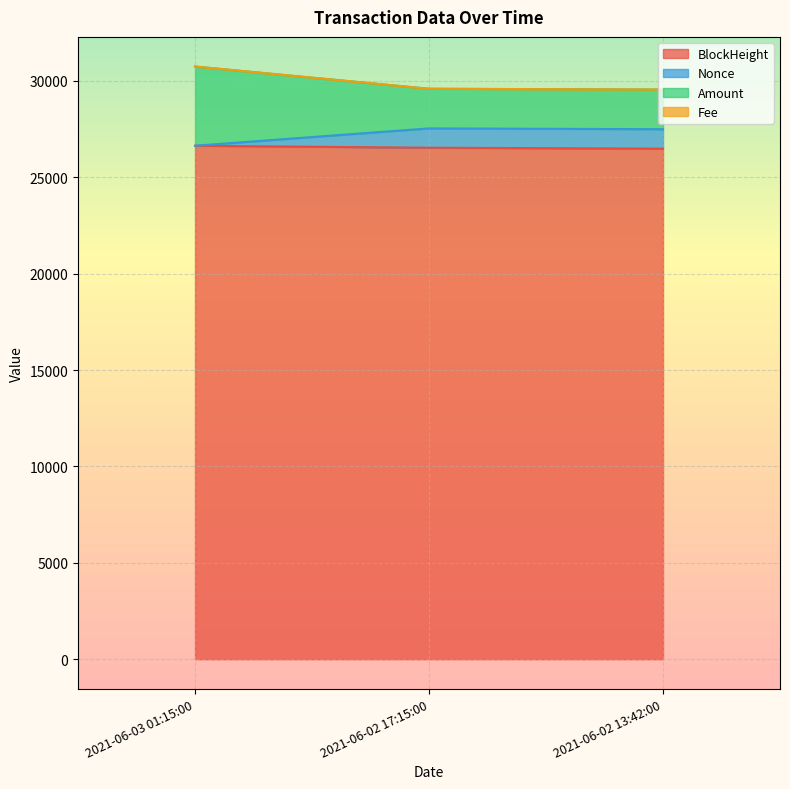

What is the lowest value of the BlockHeight series?

26489.0